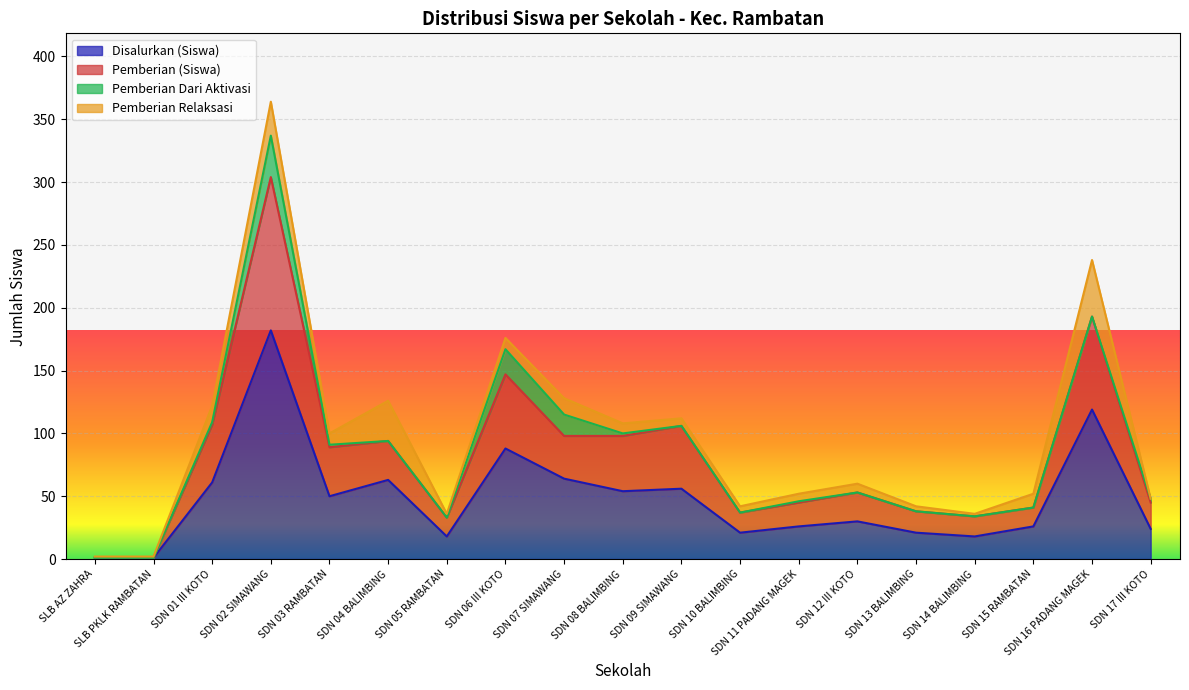

True or false: Pemberian (Siswa) and Disalurkan (Siswa) cross at least once.

False